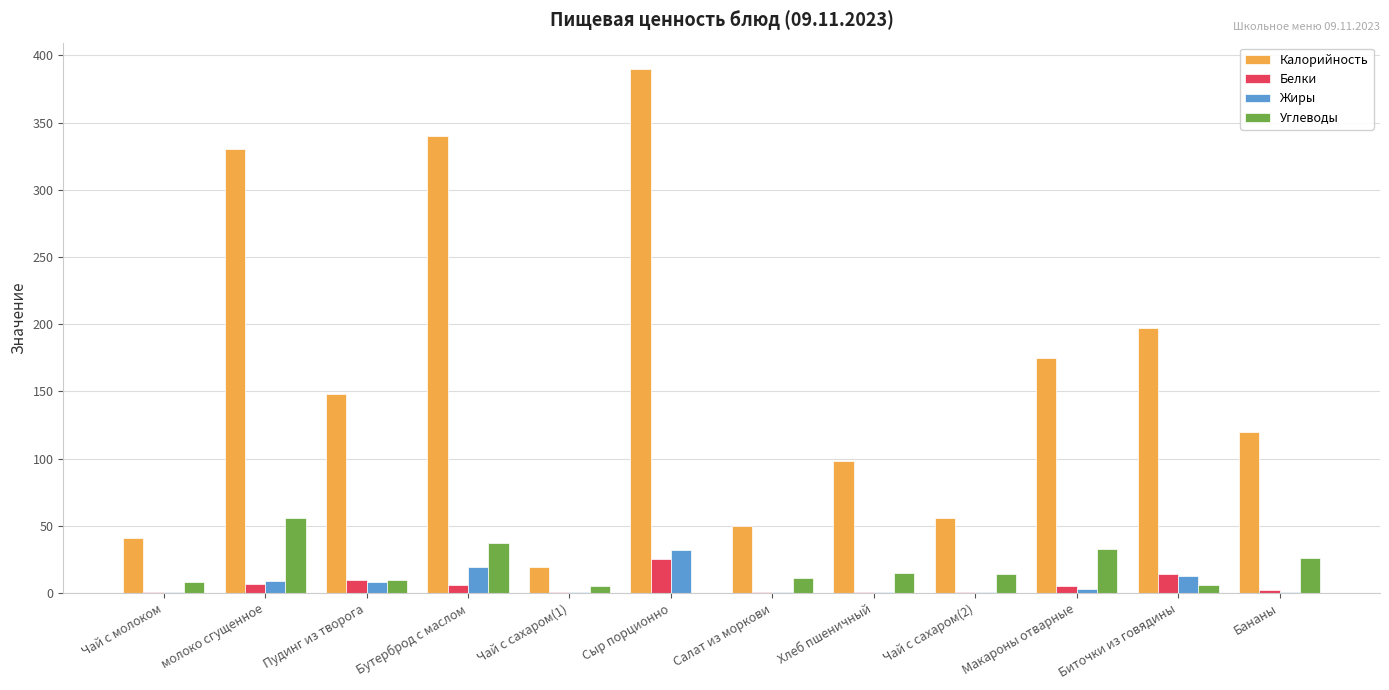

Between Чай с сахаром(2) and Биточки из говядины, which series saw the biggest shift?

Калорийность